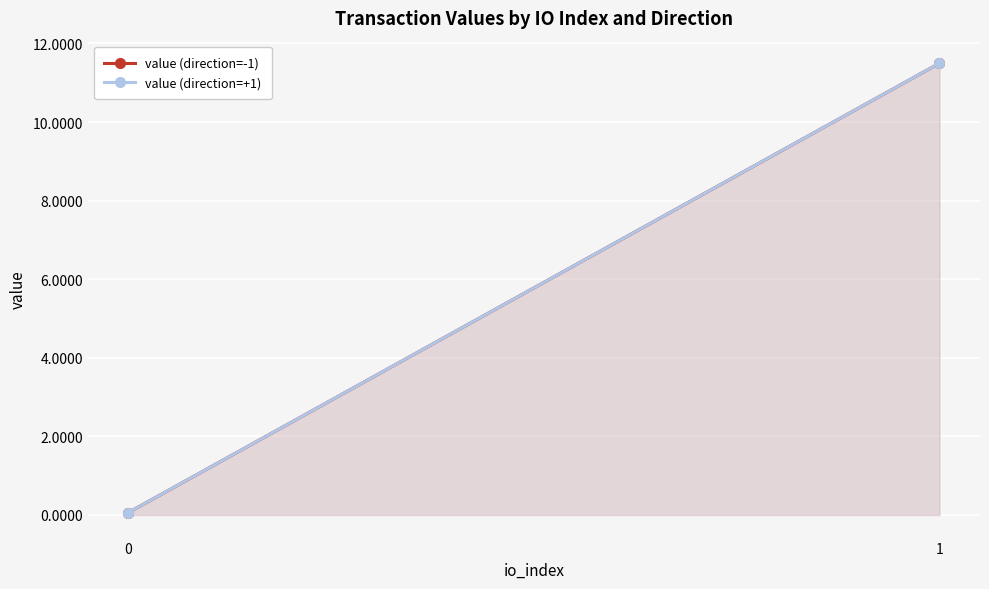

Reading right to left, list all the values displayed in this chart.

value (direction=-1): 11.5	0.1
value (direction=+1): 11.5	0.1